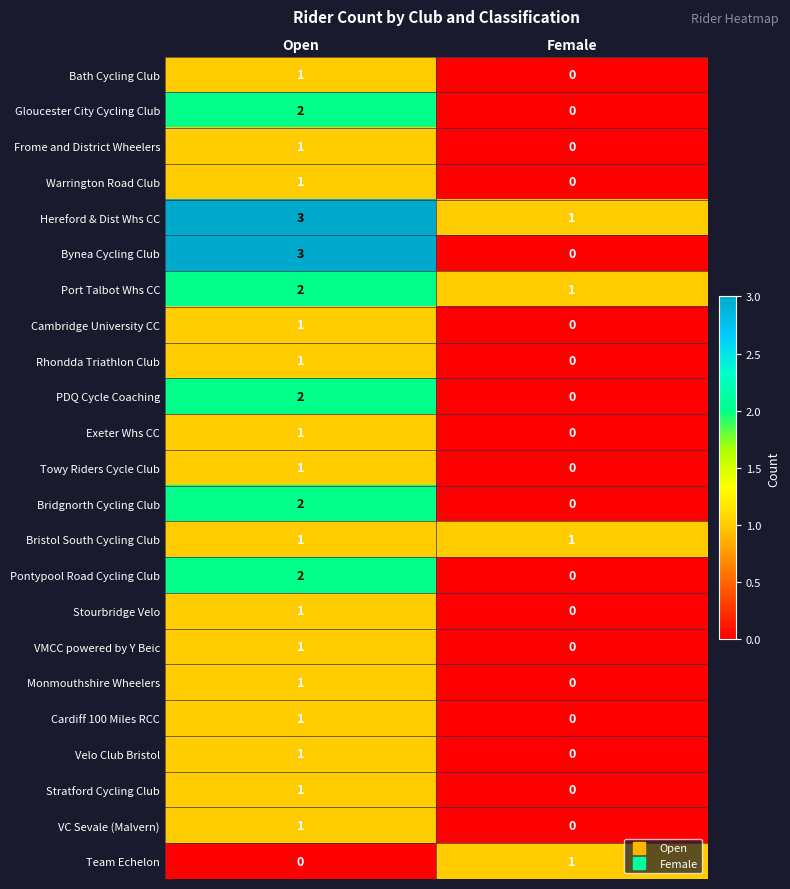

Which category has the highest value across all series?

Open